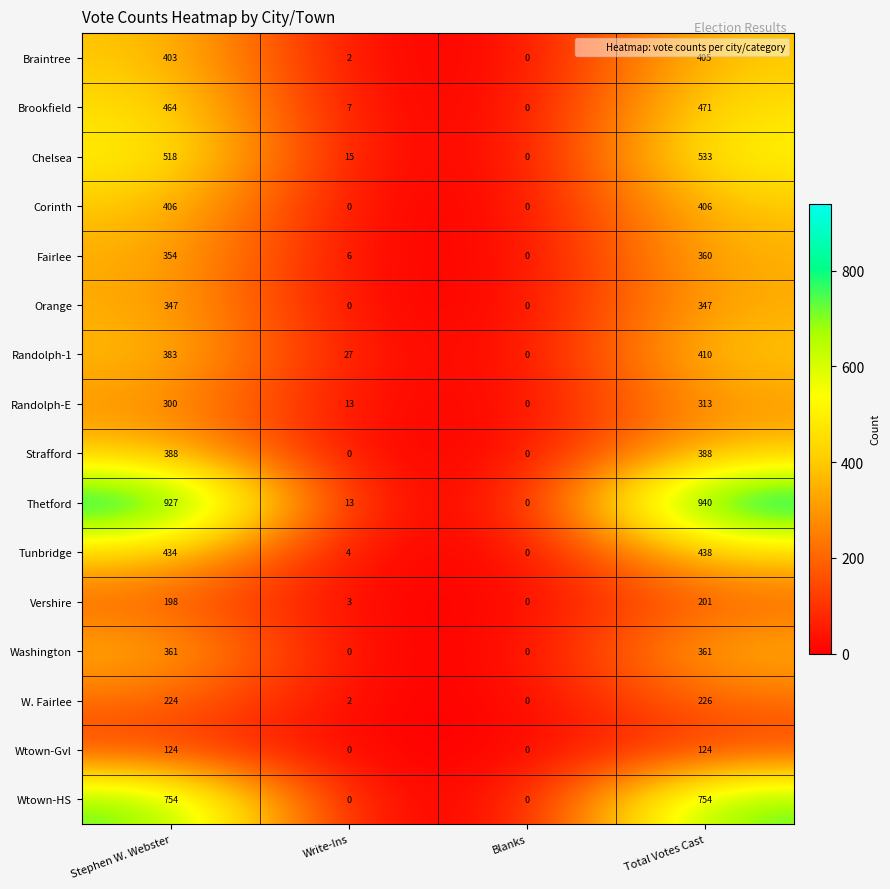

Rank the series by their maximum value, from highest to lowest.

Thetford, Wtown-HS, Chelsea, Brookfield, Tunbridge, Randolph-1, Corinth, Braintree, Strafford, Washington, Fairlee, Orange, Randolph-E, W. Fairlee, Vershire, Wtown-Gvl